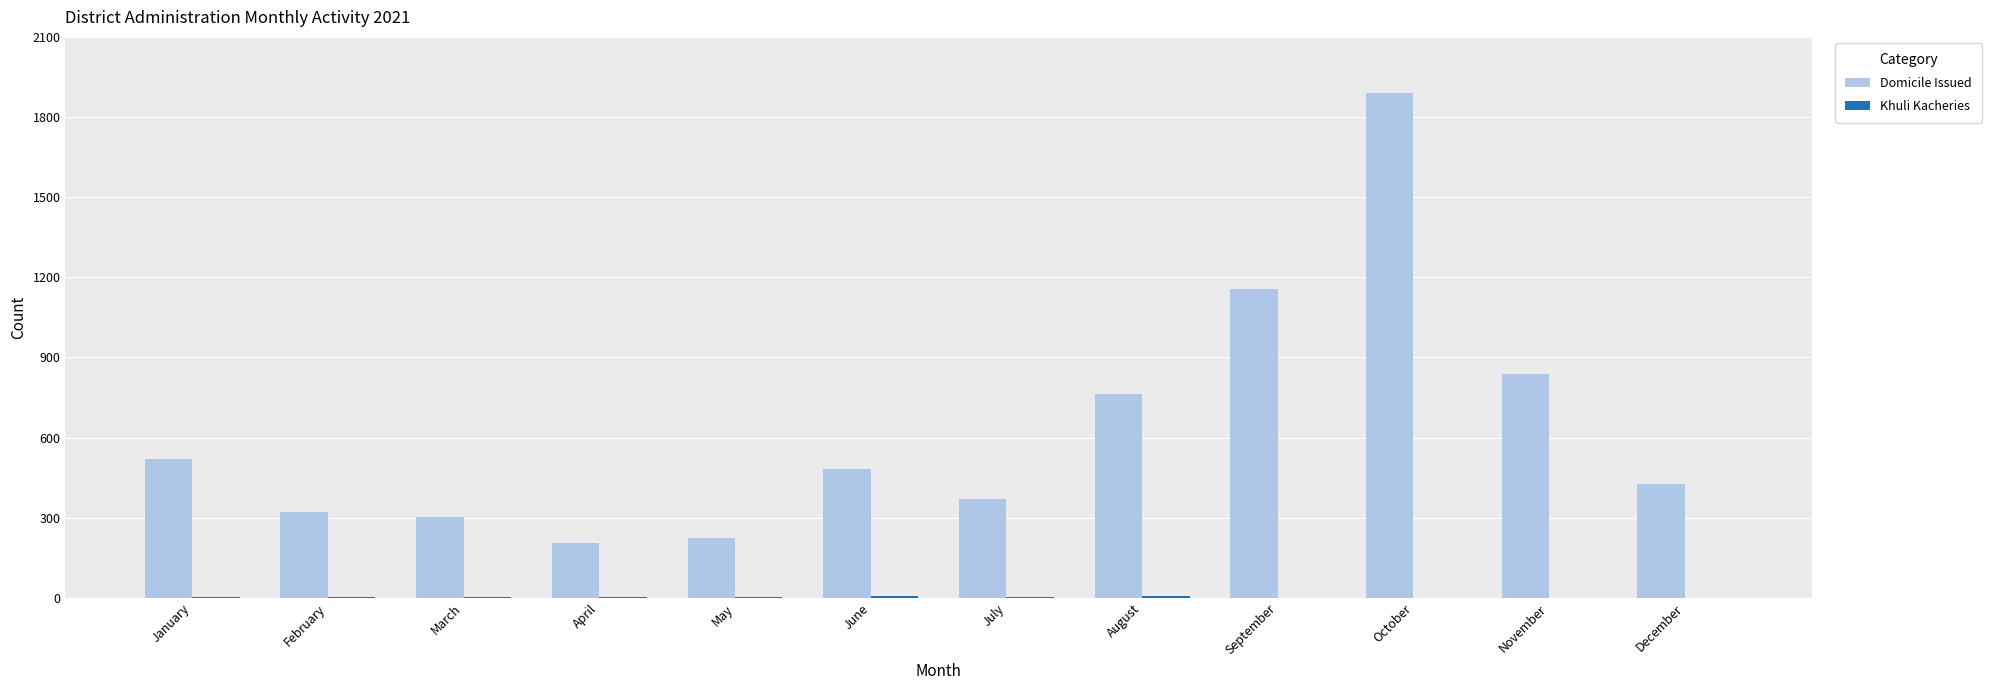

The Domicile Issued series shows 202 at February. True or false?

False